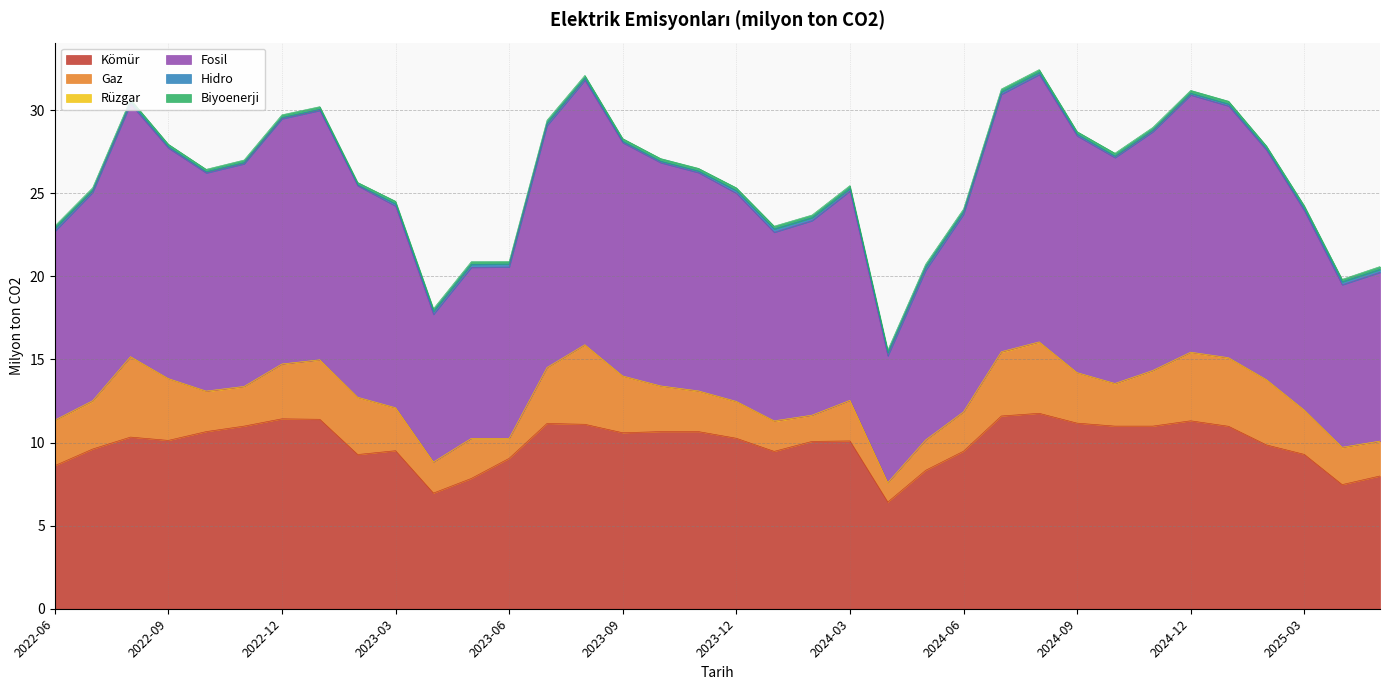

What is the total value across all series at 2024-07?

31.3